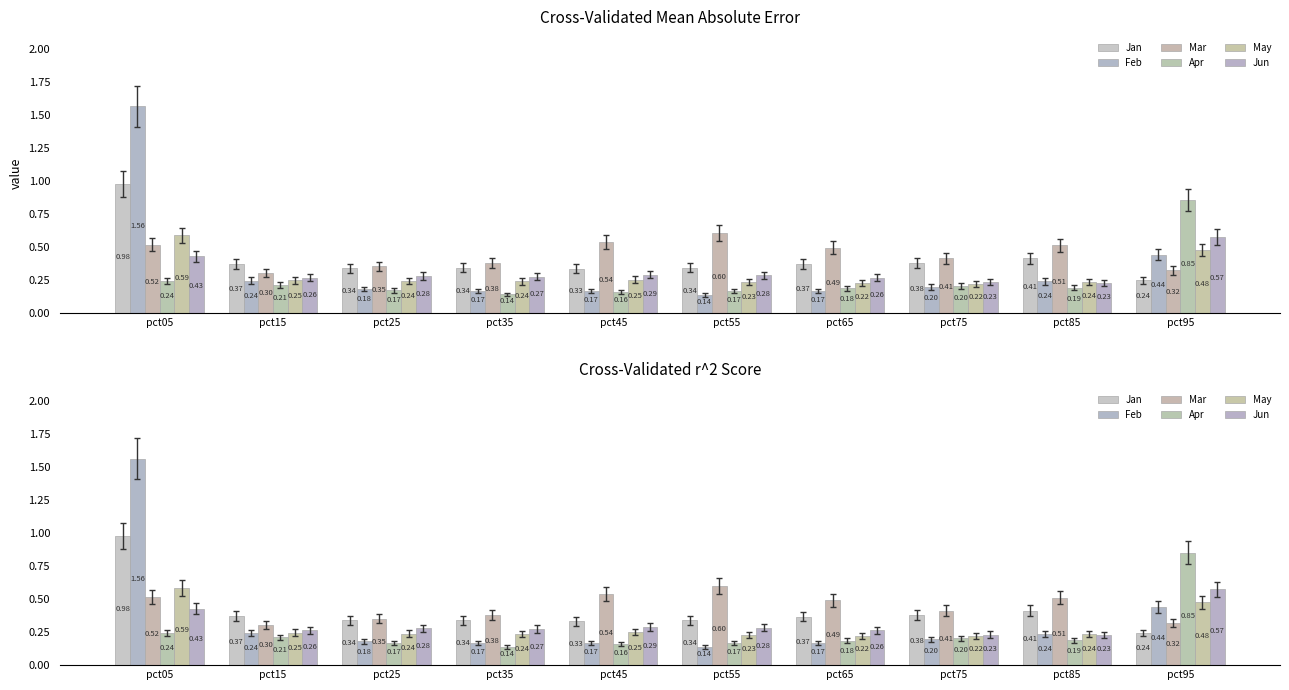

What are all the series names shown in the legend?

Jan, Feb, Mar, Apr, May, Jun